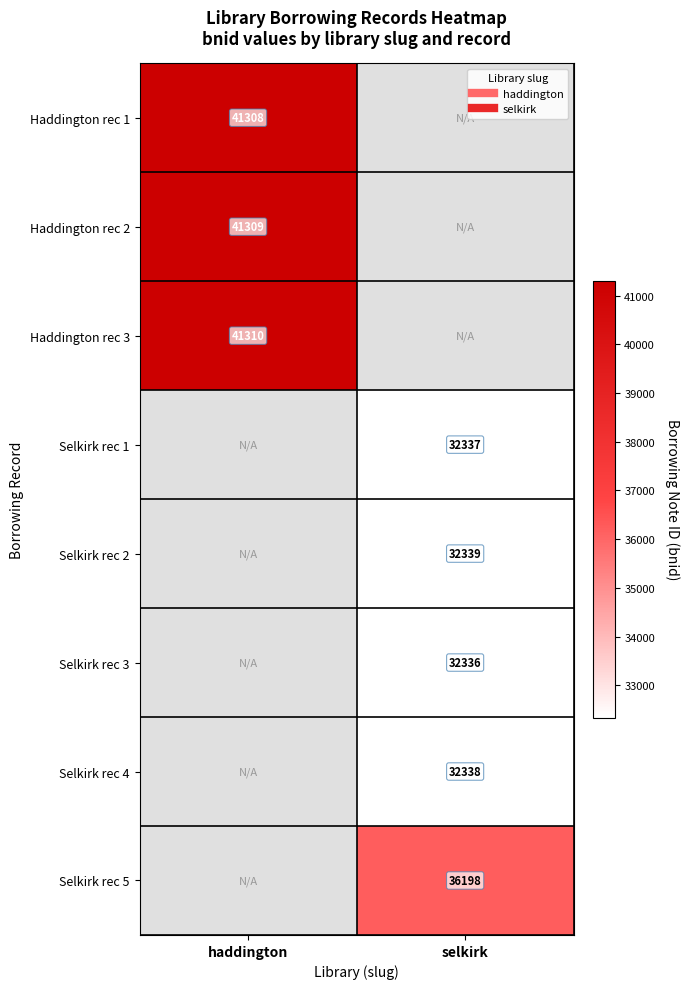

How many values in the Selkirk rec 2 series are below 32339?

1